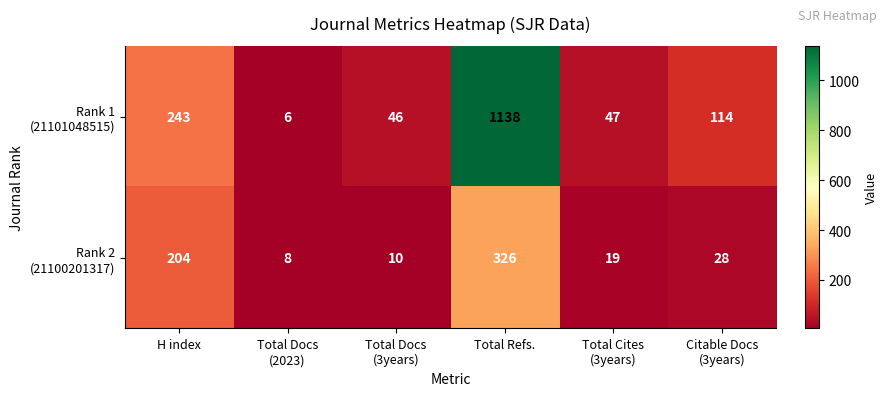

How many series are shown in this chart?

2